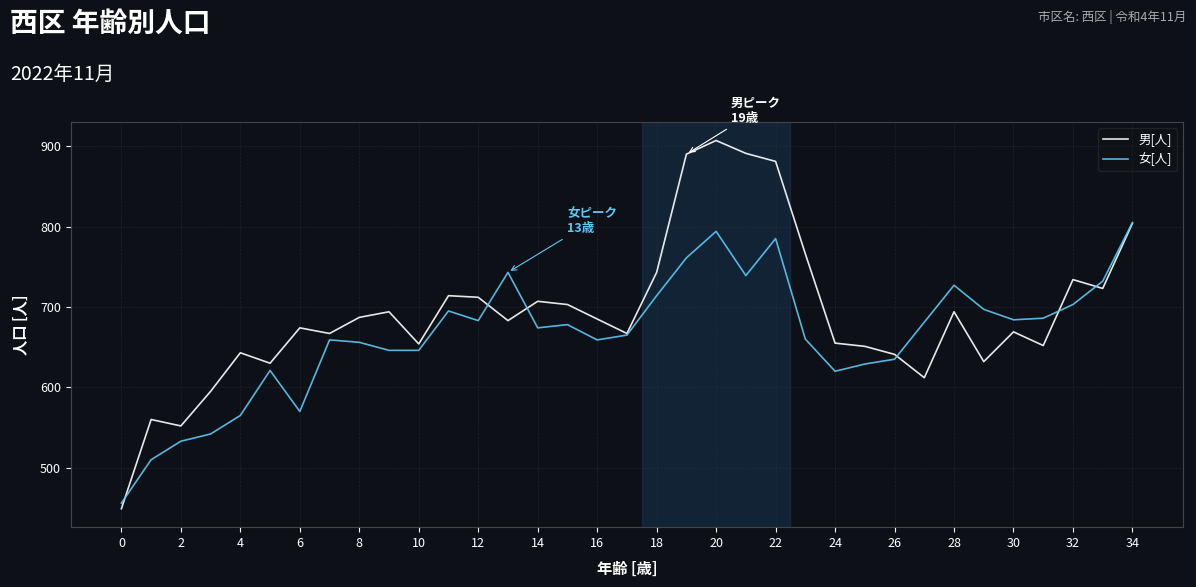

Rank the series by their average value, from lowest to highest.

女[人], 男[人]